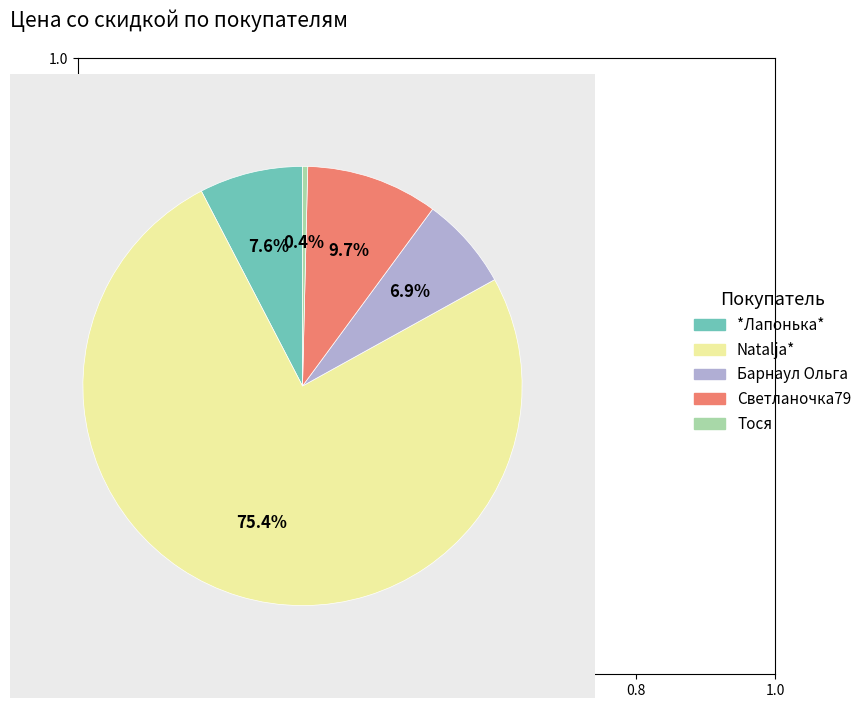

Which has a higher value, Светланочка79 or Natalja*?

Natalja*